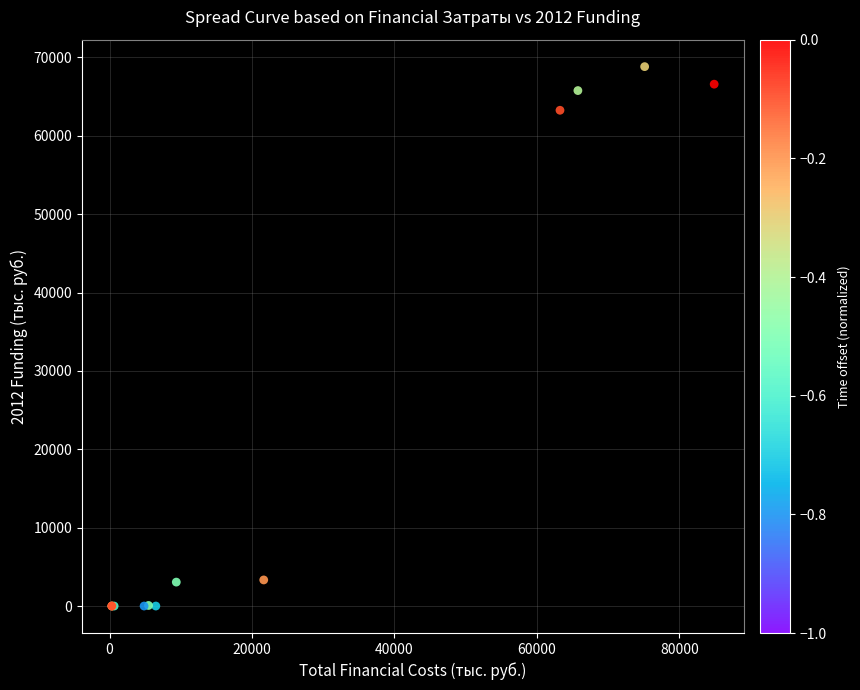

What Y value in the scatter plot is closest to 34408?

63250.1